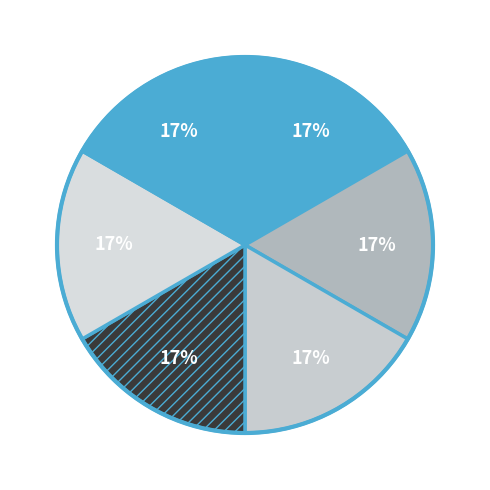

Count the number of slices in the pie.

6